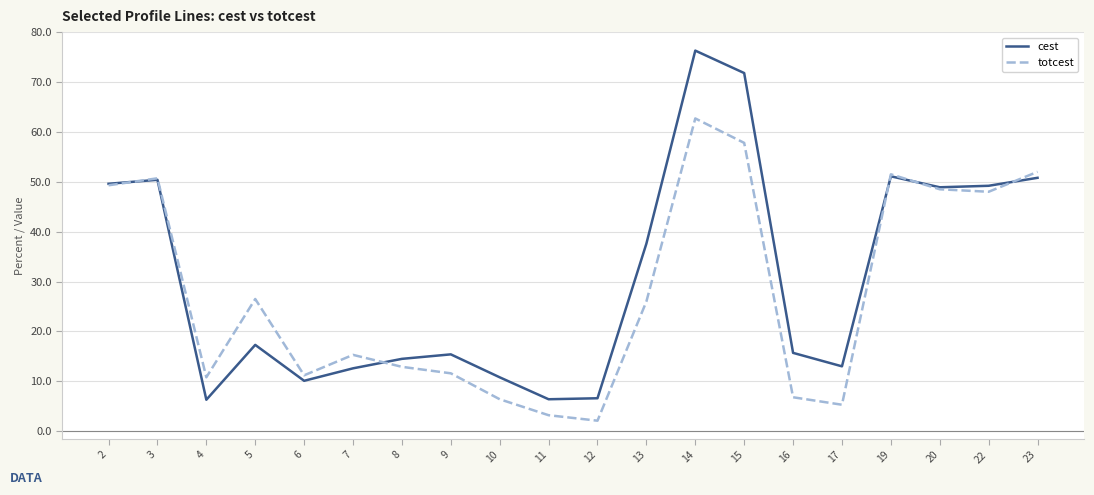

Which category has the lowest value in the totcest series?

12